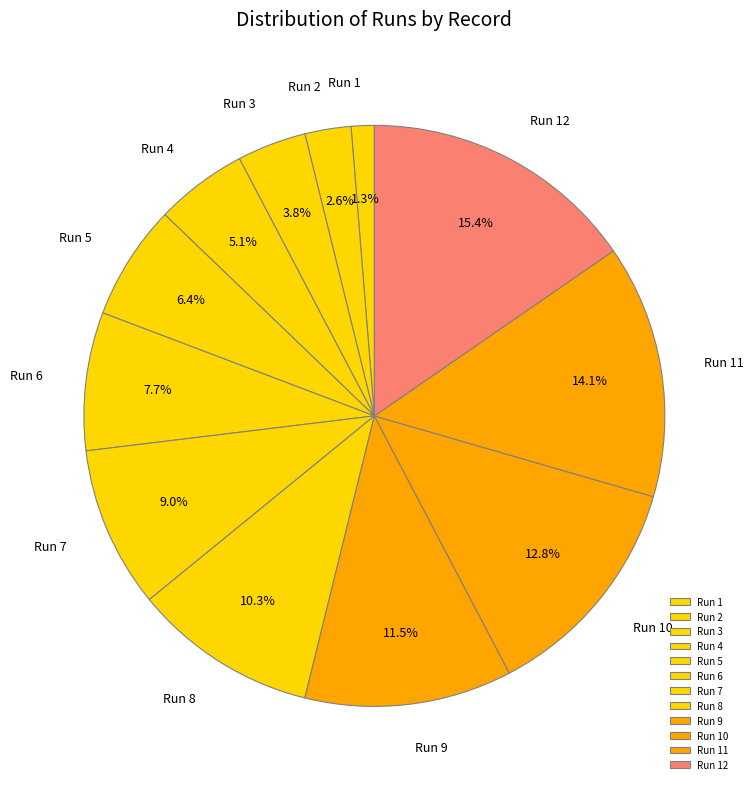

To the nearest percent, what is the combined percentage of Run 9 and Run 10?

24%